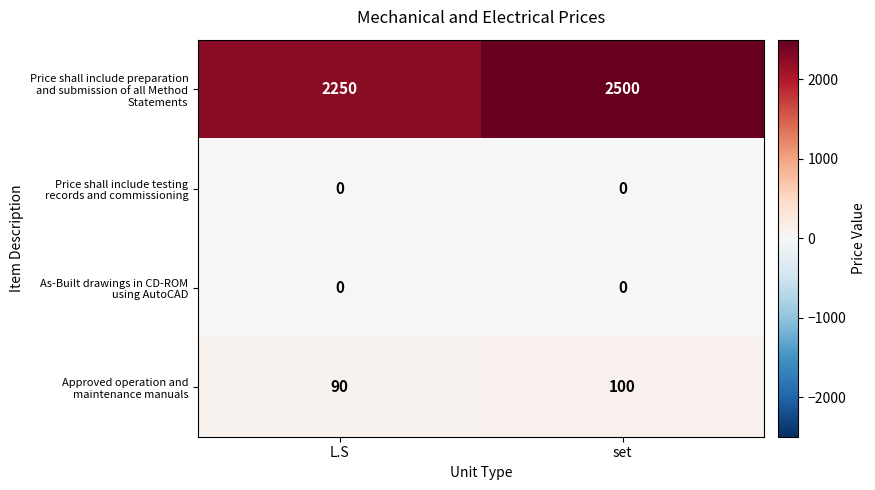

What is the total value across all series at set?

2600